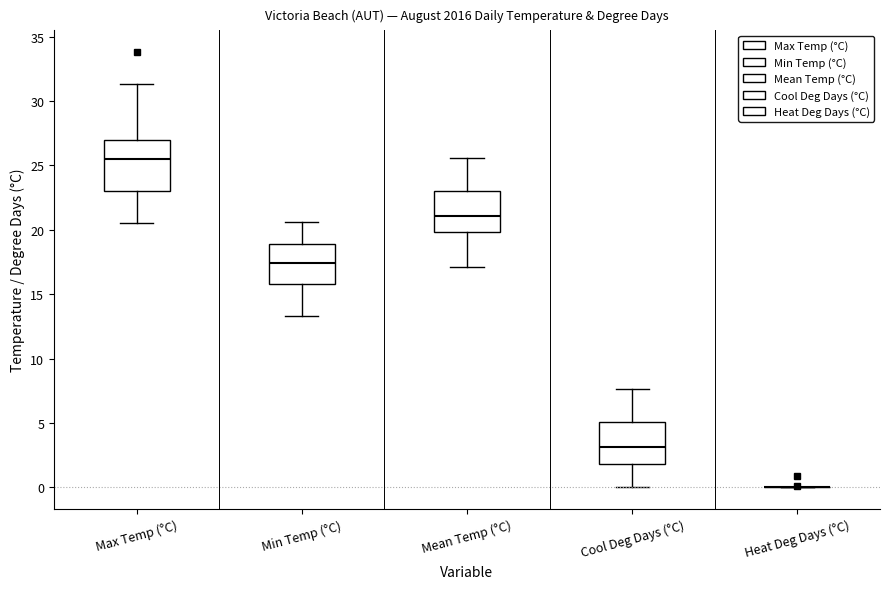

Which box is the tallest, from its lower edge to its upper edge?

Max Temp (°C)